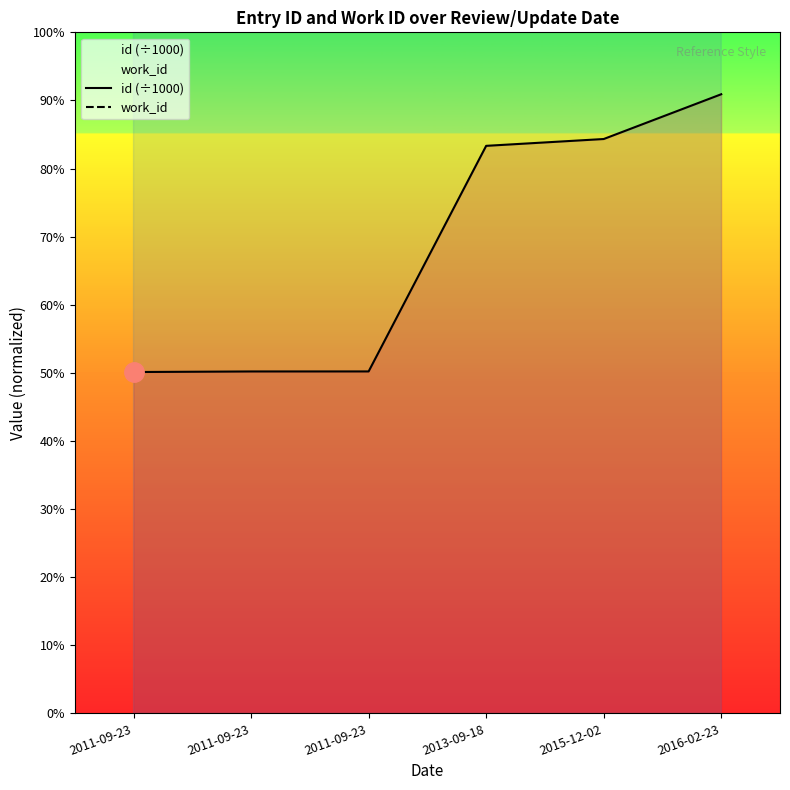

List the labels in order of work_id value, smallest first.

2011-09-23, 2011-09-23, 2011-09-23, 2016-02-23, 2015-12-02, 2013-09-18